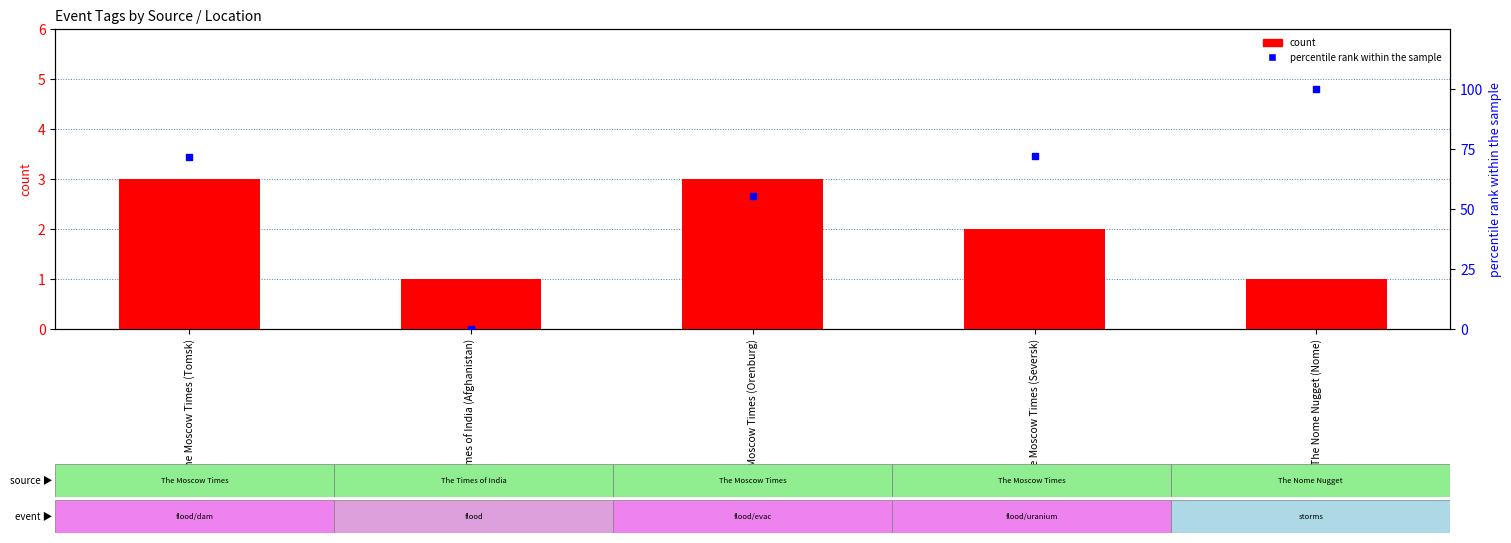

What is the total value across all series at The Nome Nugget (Nome)?

101.0